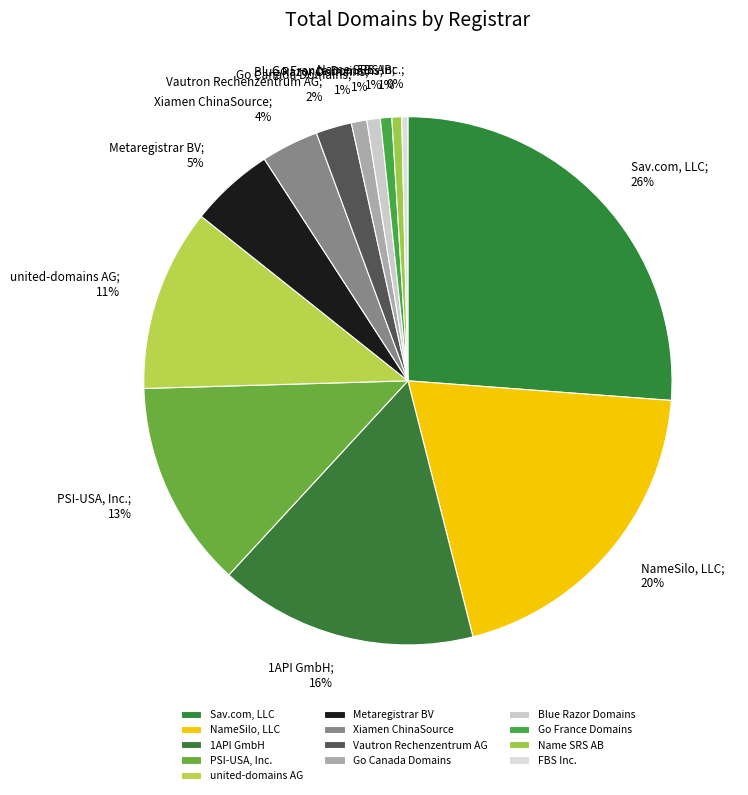

Count the number of slices in the pie.

13